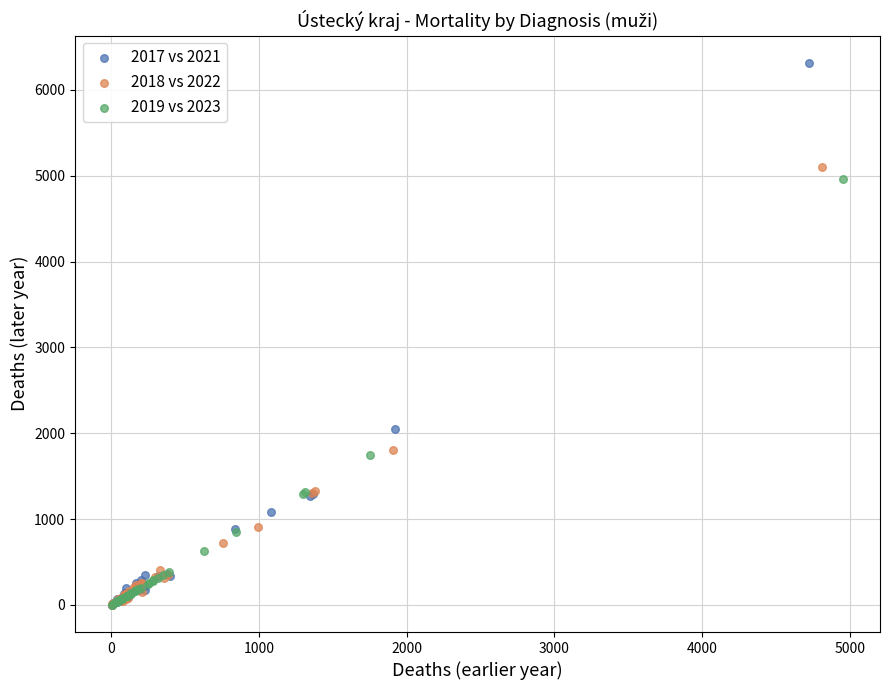

Which series has the widest spread of Y values?

2017 vs 2021